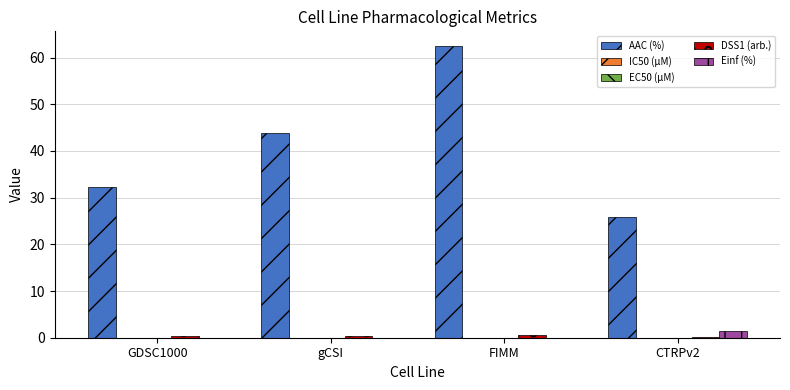

What is the greatest value displayed?

62.5